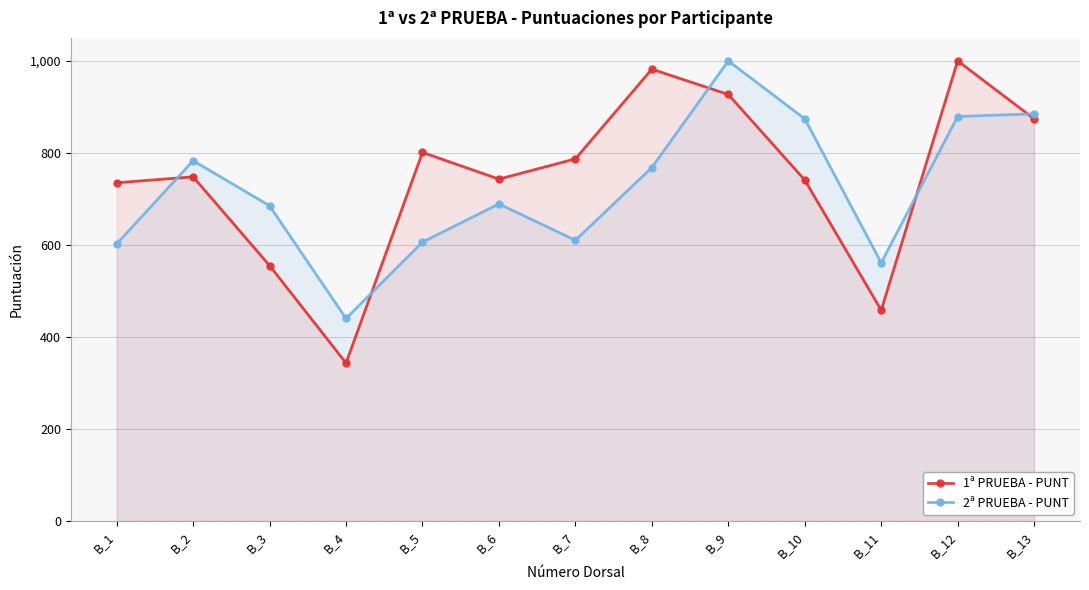

Which category has the highest value across all series?

B_12